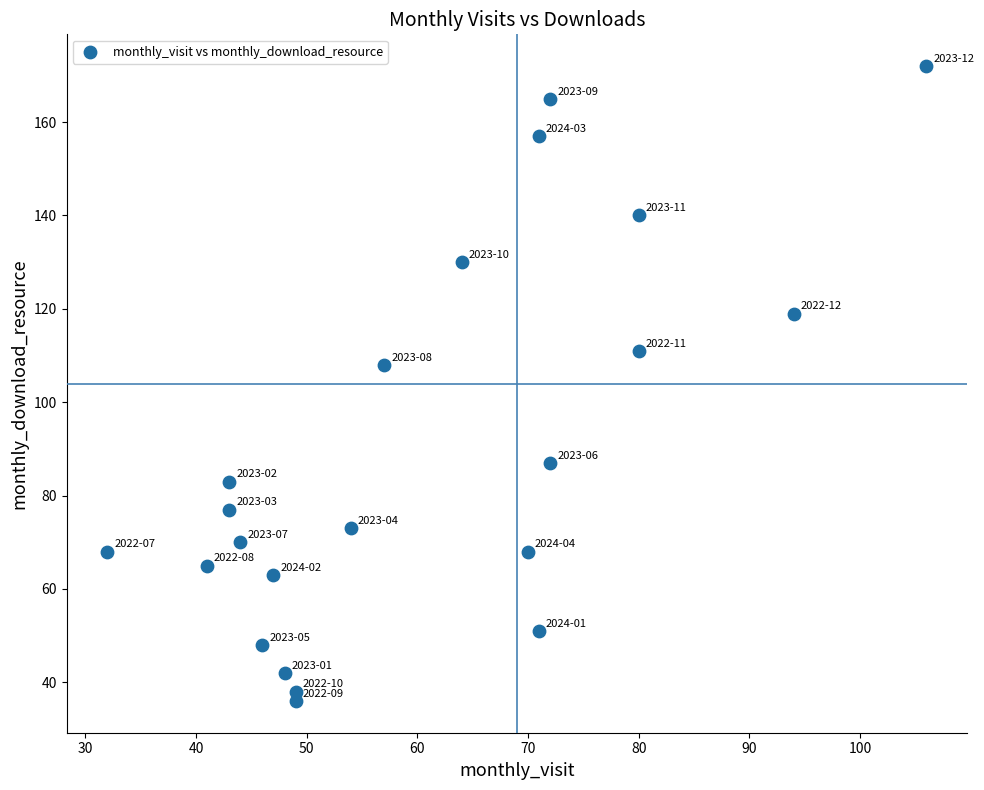

What Y value in the scatter plot is closest to 104?

108